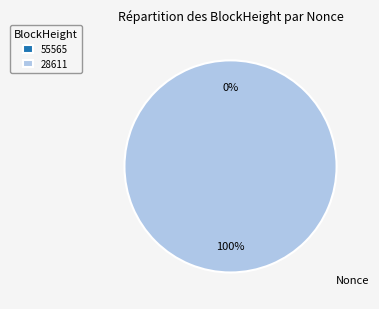

Between 28611 and 55565, which is larger?

28611